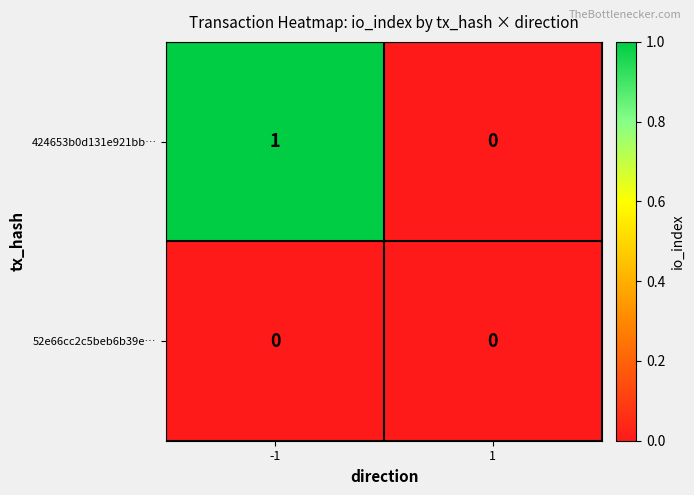

Which series has the largest total across all categories?

424653b0d131e921bb…